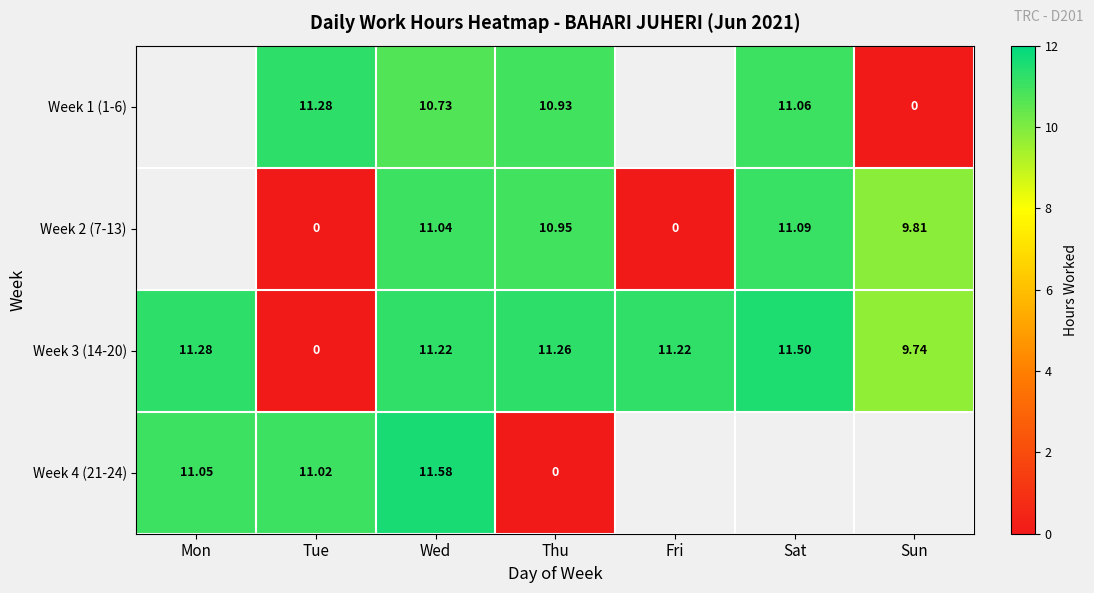

Which label corresponds to the largest value in the chart?

Wed